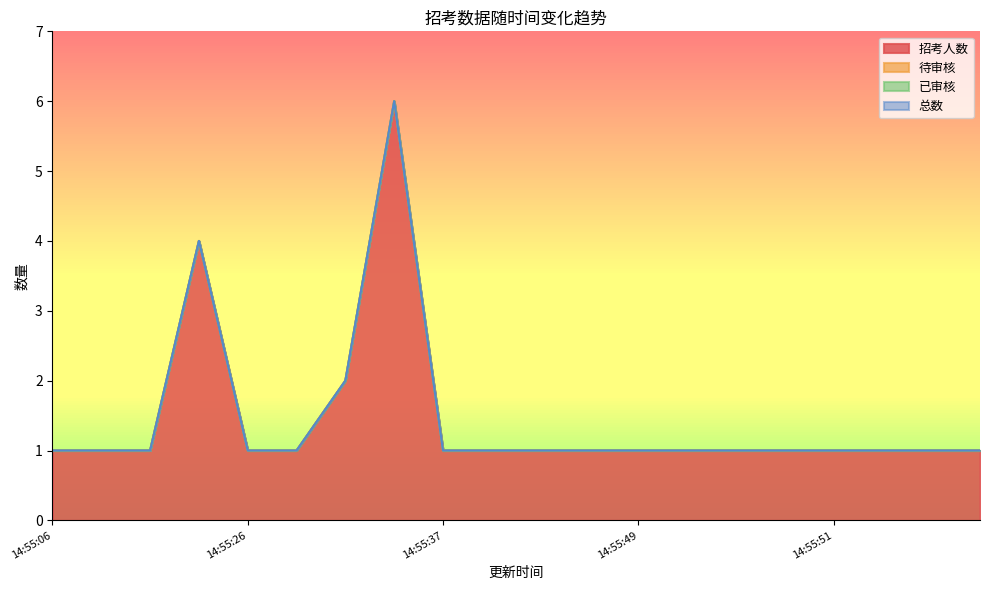

What is the difference between the highest and lowest values at 14:55:51?

1